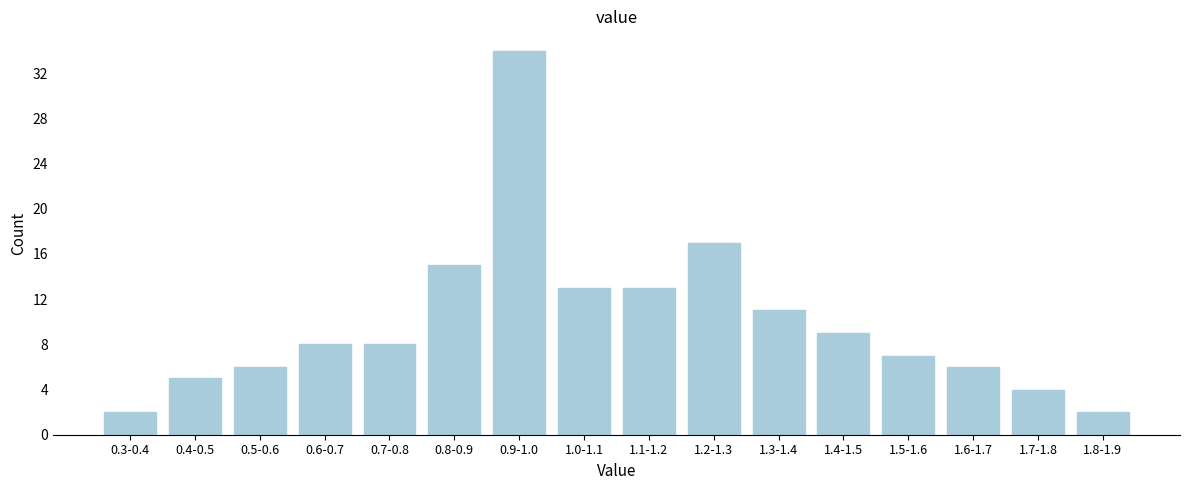

Reading left to right, what are all the values shown in this chart?

2	5	6	8	8	15	34	13	13	17	11	9	7	6	4	2